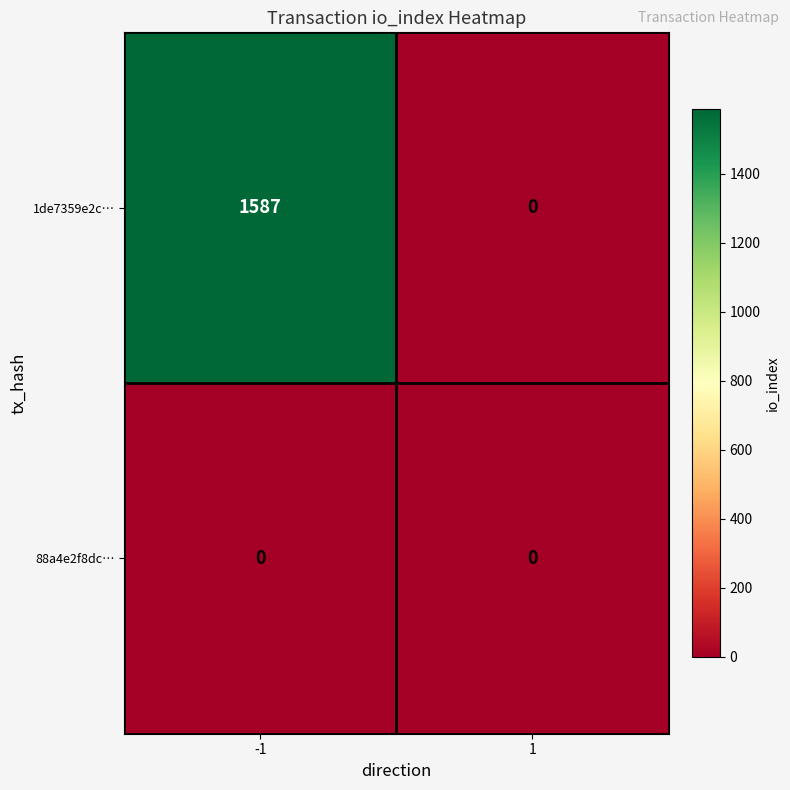

What is the difference between the highest and lowest values at -1?

1587